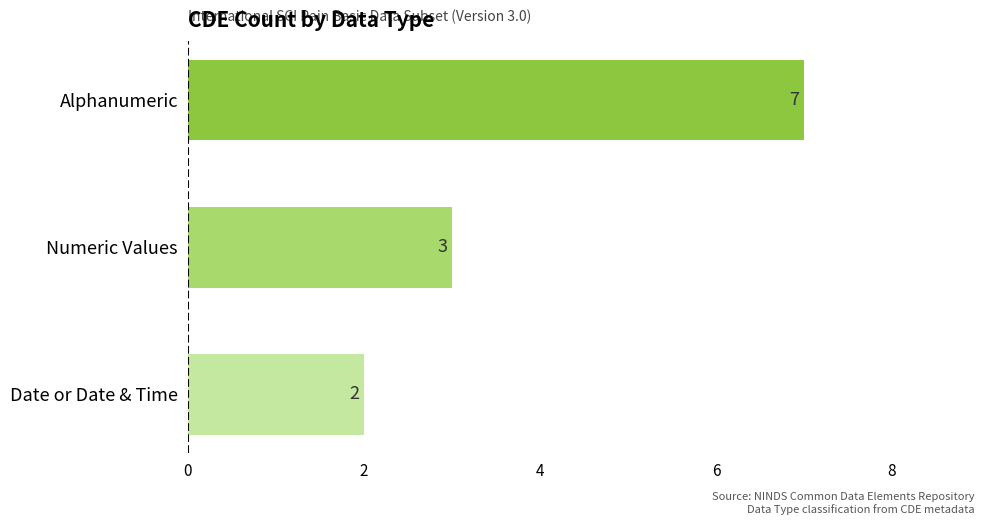

List the labels in order of value, largest first.

Alphanumeric, Numeric Values, Date or Date & Time